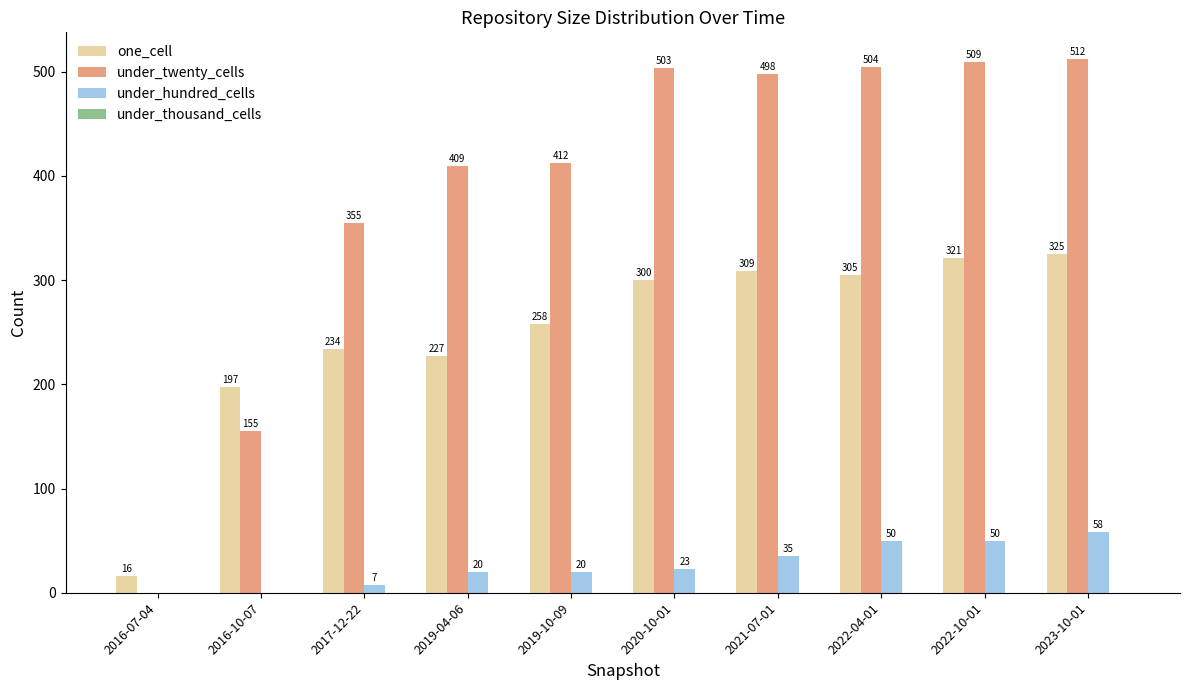

What is the sum of the one_cell values at 2020-10-01 and 2021-07-01?

609